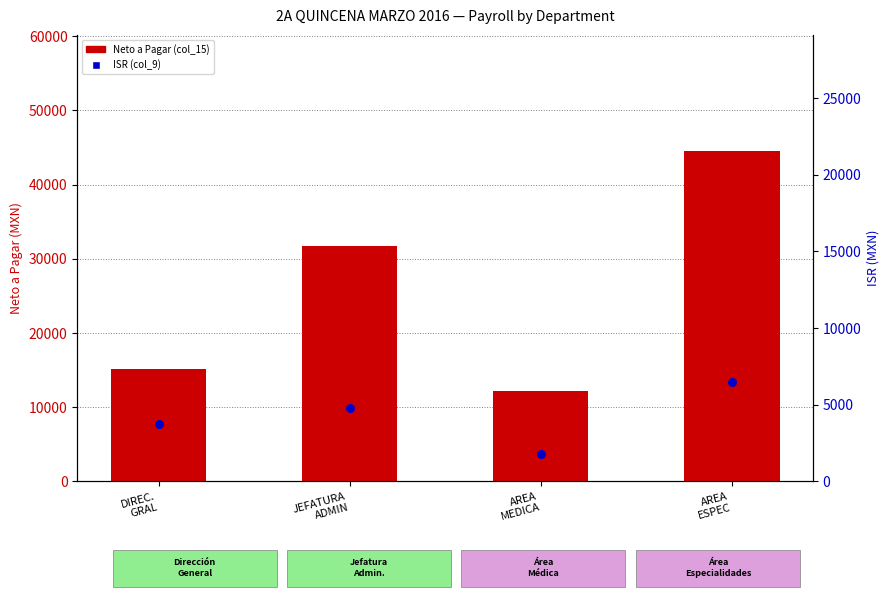

What are all the series names shown in the legend?

Neto a Pagar (col_15), ISR (col_9)